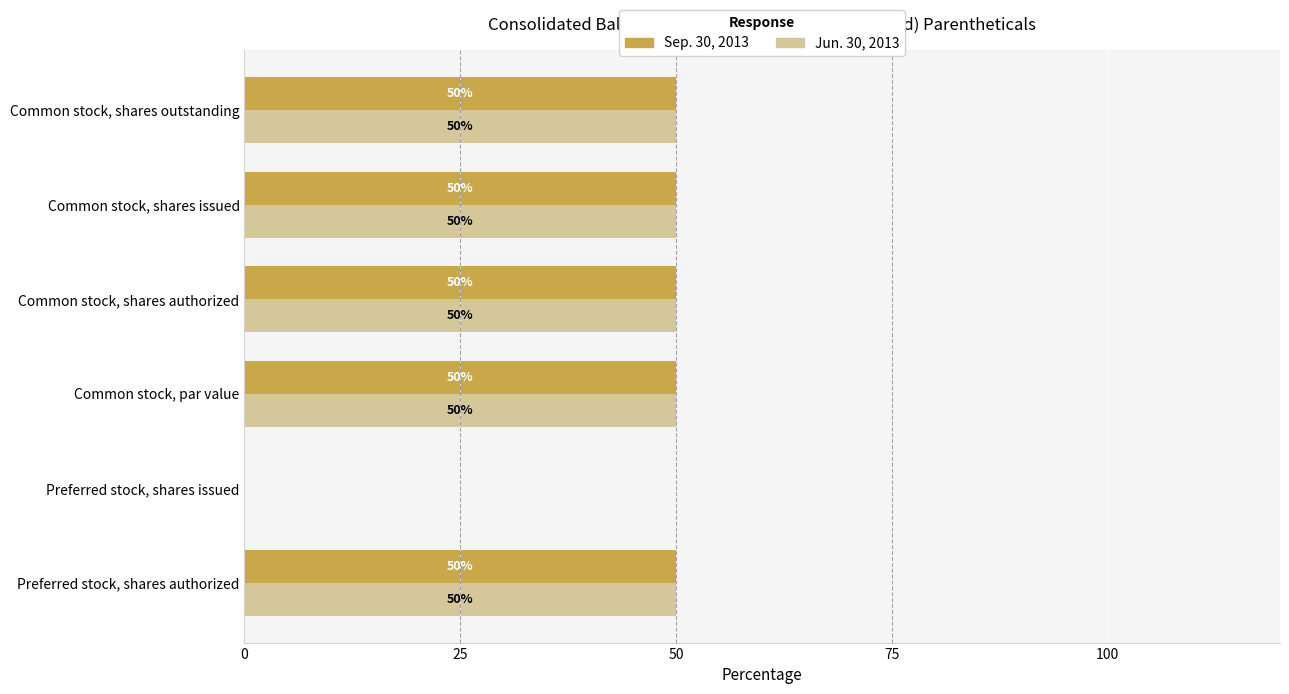

True or false: Sep. 30, 2013 has a value of 50 at Common stock, par value.

True